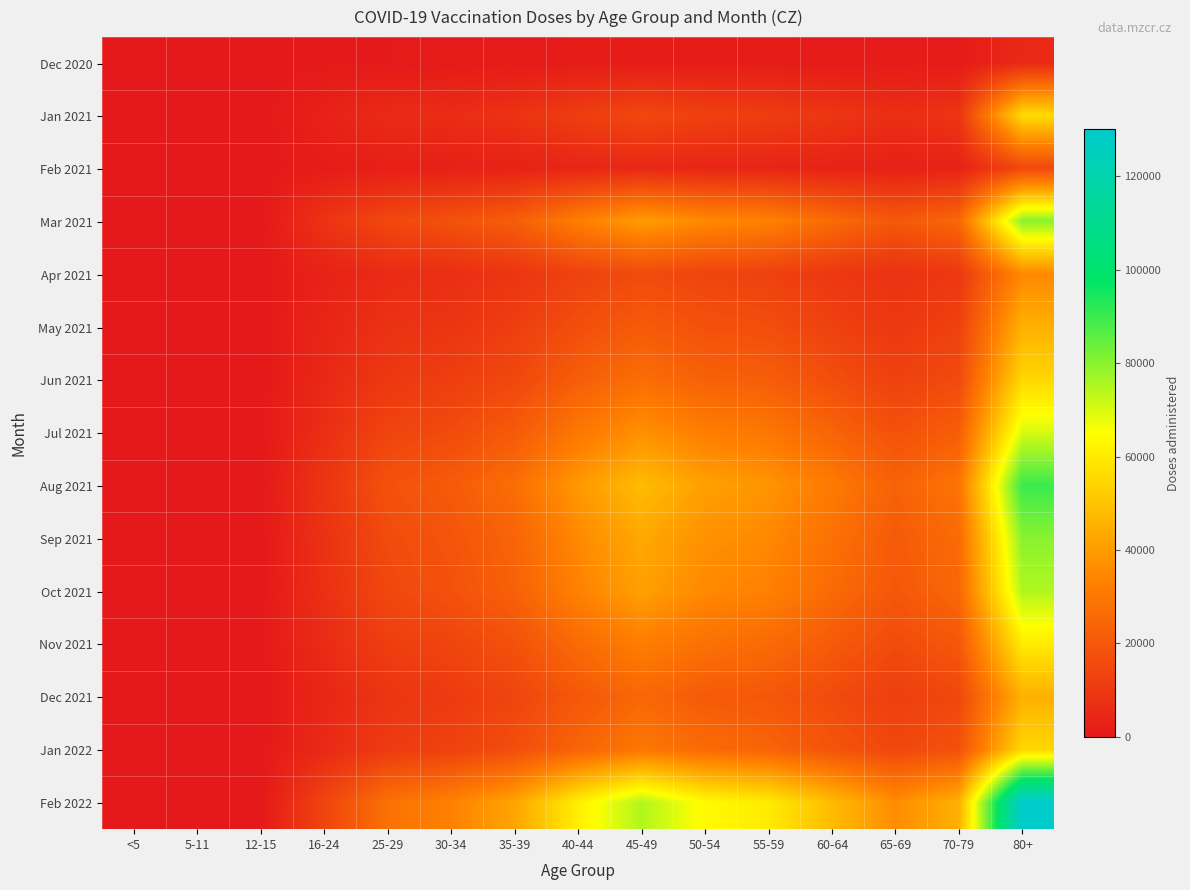

Reading left to right, transcribe all the data shown in this chart.

Dec 2020: <5=0	5-11=0	12-15=0	16-24=294	25-29=510	30-34=620	35-39=730	40-44=1063	45-49=1416	50-54=1159	55-59=1111	60-64=855	65-69=676	70-79=827	80+=5274
Jan 2021: <5=0	5-11=0	12-15=2	16-24=2740	25-29=5903	30-34=6554	35-39=8288	40-44=11871	45-49=14968	50-54=12749	55-59=11761	60-64=9310	65-69=7006	70-79=8904	80+=56008
Feb 2021: <5=0	5-11=0	12-15=0	16-24=1200	25-29=2100	30-34=2500	35-39=3100	40-44=4200	45-49=5100	50-54=4300	55-59=4000	60-64=3200	65-69=2500	70-79=3100	80+=15000
Mar 2021: <5=0	5-11=0	12-15=0	16-24=8500	25-29=15000	30-34=18000	35-39=22000	40-44=32000	45-49=40000	50-54=35000	55-59=33000	60-64=26000	65-69=20000	70-79=25000	80+=80000
Apr 2021: <5=0	5-11=0	12-15=0	16-24=3000	25-29=6000	30-34=7000	35-39=9000	40-44=13000	45-49=16000	50-54=14000	55-59=13000	60-64=10000	65-69=8000	70-79=10000	80+=35000
May 2021: <5=0	5-11=0	12-15=0	16-24=4000	25-29=8000	30-34=9000	35-39=12000	40-44=17000	45-49=21000	50-54=18000	55-59=17000	60-64=13000	65-69=10000	70-79=13000	80+=45000
Jun 2021: <5=0	5-11=0	12-15=0	16-24=5000	25-29=10000	30-34=12000	35-39=15000	40-44=22000	45-49=27000	50-54=23000	55-59=22000	60-64=17000	65-69=13000	70-79=16000	80+=55000
Jul 2021: <5=0	5-11=0	12-15=0	16-24=7000	25-29=14000	30-34=16000	35-39=21000	40-44=30000	45-49=37000	50-54=32000	55-59=30000	60-64=24000	65-69=18000	70-79=22000	80+=70000
Aug 2021: <5=0	5-11=0	12-15=0	16-24=9000	25-29=18000	30-34=21000	35-39=27000	40-44=39000	45-49=48000	50-54=41000	55-59=38000	60-64=31000	65-69=23000	70-79=29000	80+=90000
Sep 2021: <5=0	5-11=0	12-15=0	16-24=8000	25-29=16000	30-34=19000	35-39=24000	40-44=35000	45-49=43000	50-54=37000	55-59=35000	60-64=28000	65-69=21000	70-79=26000	80+=80000
Oct 2021: <5=0	5-11=0	12-15=0	16-24=7500	25-29=15000	30-34=18000	35-39=23000	40-44=33000	45-49=41000	50-54=35000	55-59=33000	60-64=26000	65-69=20000	70-79=25000	80+=75000
Nov 2021: <5=0	5-11=0	12-15=0	16-24=6000	25-29=12000	30-34=14000	35-39=18000	40-44=26000	45-49=32000	50-54=28000	55-59=26000	60-64=21000	65-69=16000	70-79=20000	80+=60000
Dec 2021: <5=0	5-11=0	12-15=0	16-24=4500	25-29=9000	30-34=11000	35-39=14000	40-44=20000	45-49=25000	50-54=21000	55-59=20000	60-64=16000	65-69=12000	70-79=15000	80+=45000
Jan 2022: <5=0	5-11=0	12-15=0	16-24=5500	25-29=11000	30-34=13000	35-39=17000	40-44=24000	45-49=30000	50-54=26000	55-59=24000	60-64=19000	65-69=15000	70-79=18000	80+=55000
Feb 2022: <5=0	5-11=0	12-15=0	16-24=14000	25-29=28000	30-34=33000	35-39=42000	40-44=61000	45-49=75000	50-54=64000	55-59=60000	60-64=48000	65-69=36000	70-79=45000	80+=130000